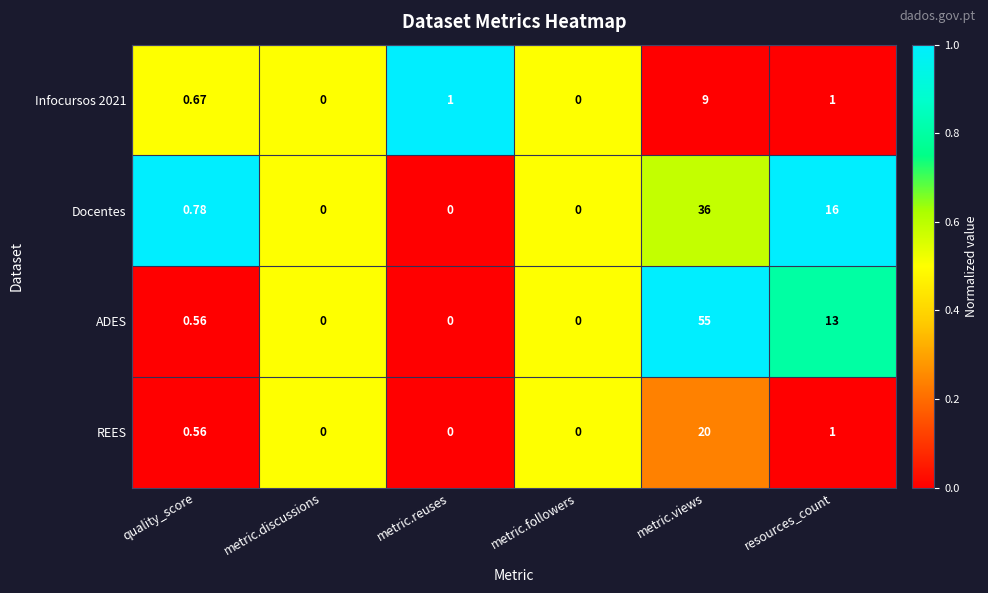

At which label is REES closest to 10?

resources_count